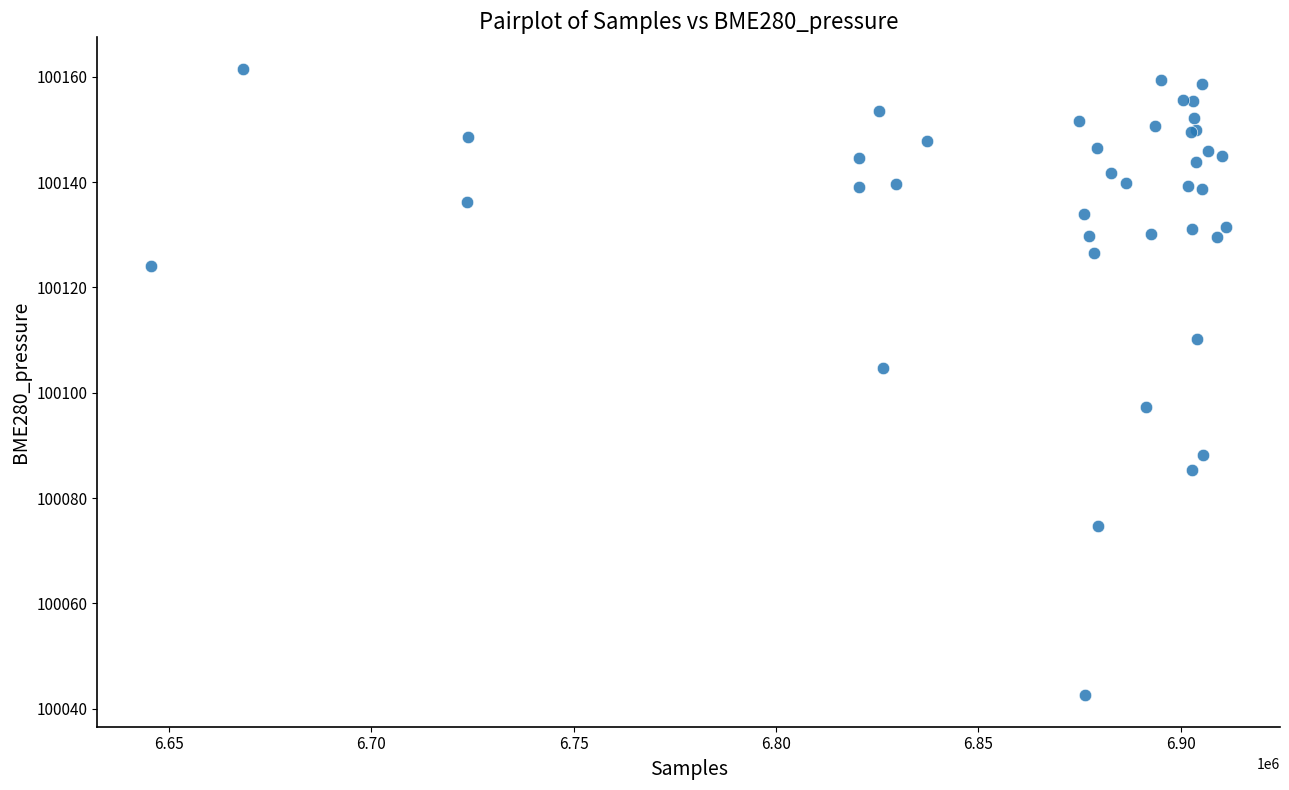

What Y value in the scatter plot is closest to 100102?

100104.8